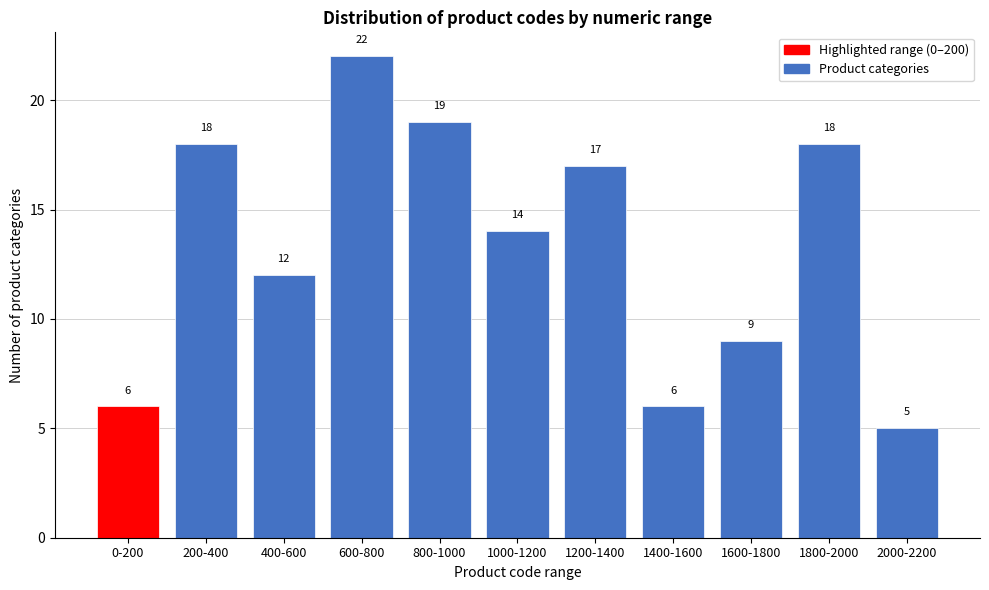

Reading right to left, list all the values displayed in this chart.

2000-2200=5	1800-2000=18	1600-1800=9	1400-1600=6	1200-1400=17	1000-1200=14	800-1000=19	600-800=22	400-600=12	200-400=18	0-200=6